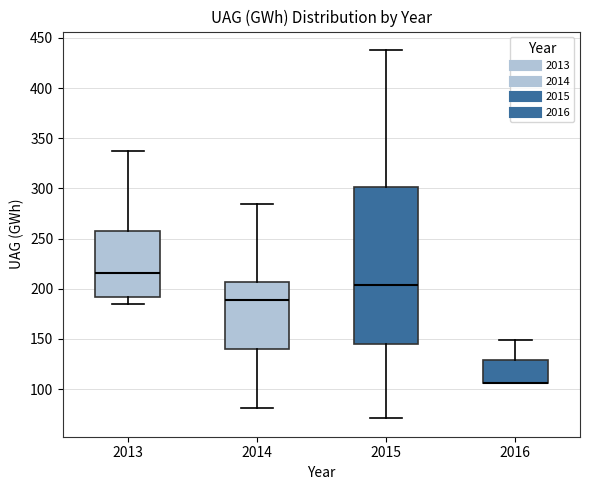

Reading left to right, read every box against the y-axis: the position of its median line, the range the box covers, and the ends of its whiskers. The values are not printed on the chart, so give them approximately, as read against the axis.

2013: median 215, box 190 to 260, whiskers 185 to 340
2014: median 190, box 140 to 205, whiskers 80 to 285
2015: median 205, box 145 to 300, whiskers 70 to 440
2016: median 105 (drawn on the box's lower edge), box 105 to 130, whiskers 105 to 150